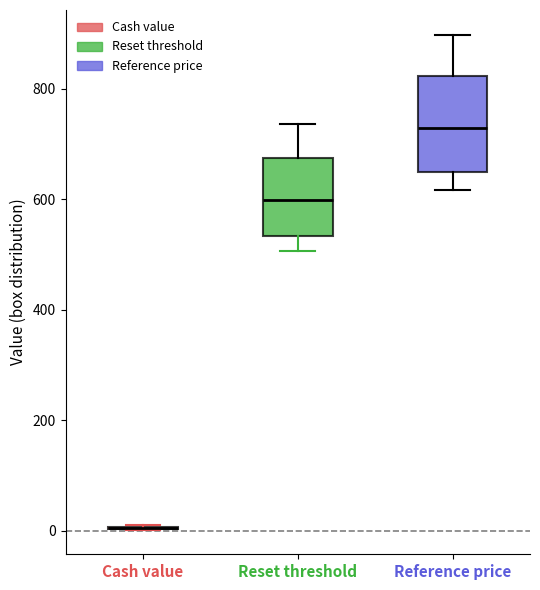

Comparing the boxes themselves (not the whiskers), which one is the tallest?

Reference price